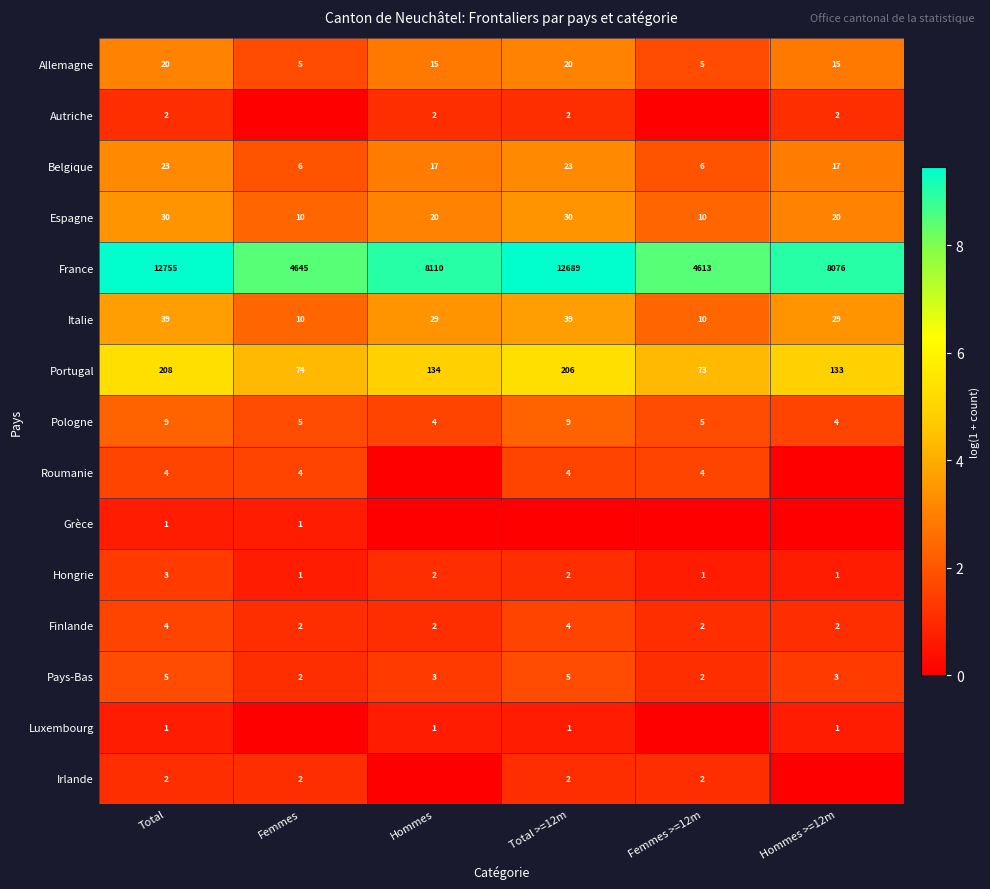

How many categories are shown in the chart?

6